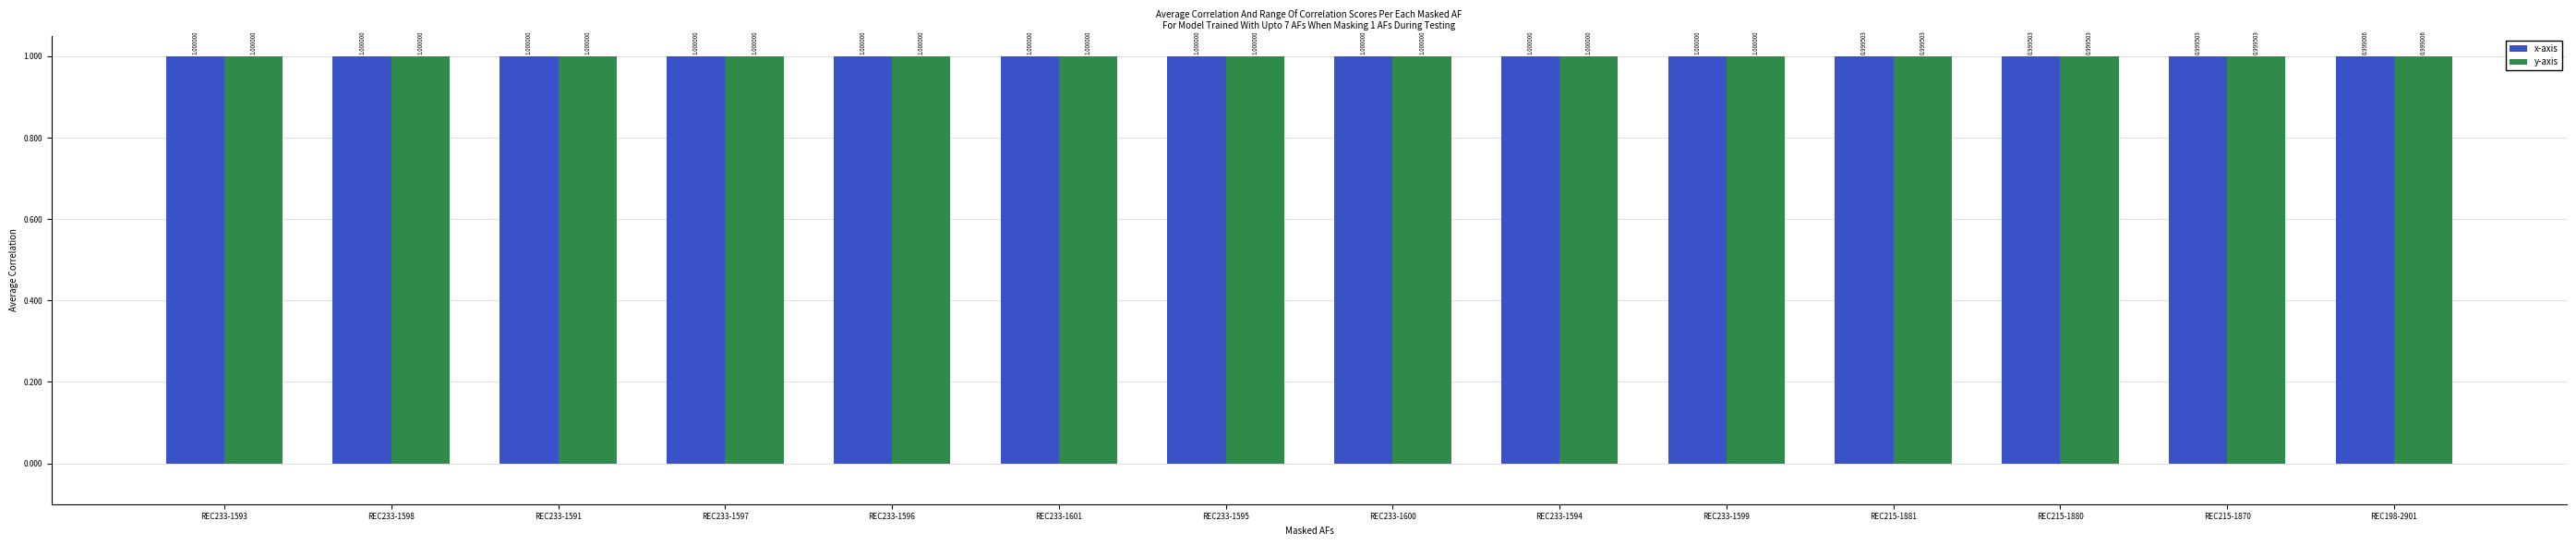

What position from the right is REC233-1600?

7